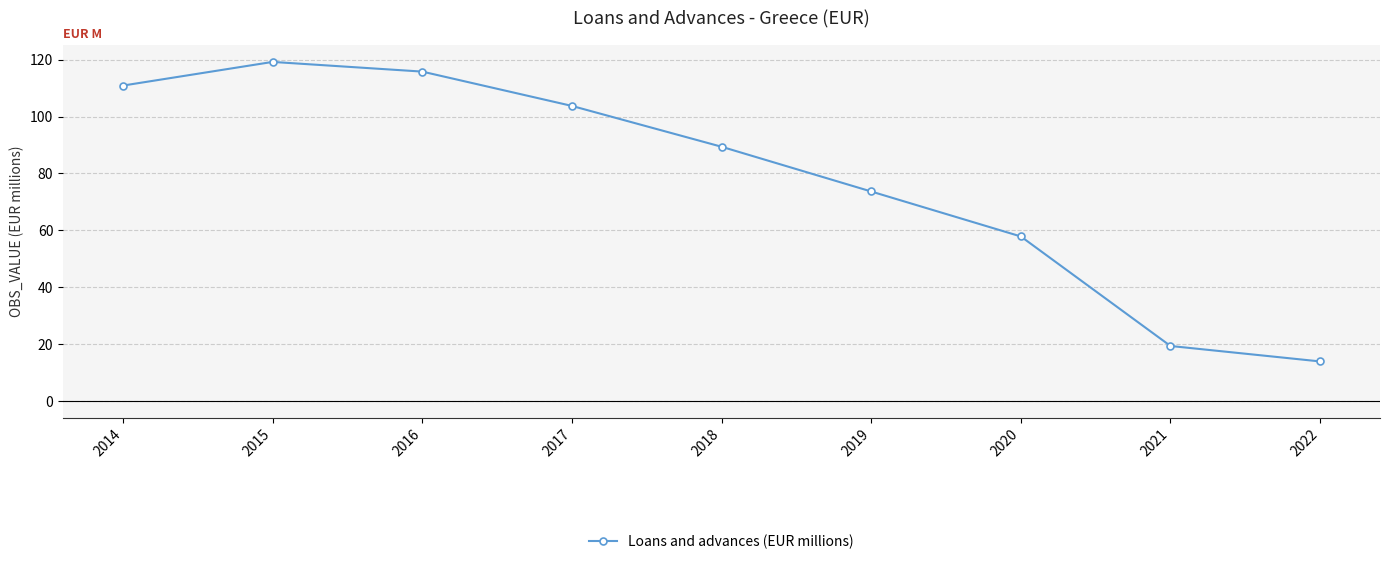

How many lines are shown in the chart?

1